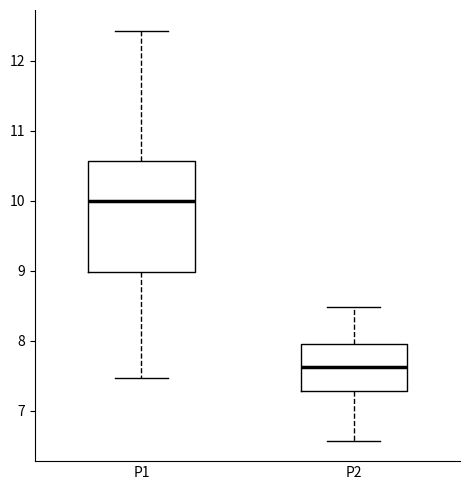

Comparing the boxes themselves (not the whiskers), which one is the tallest?

P1